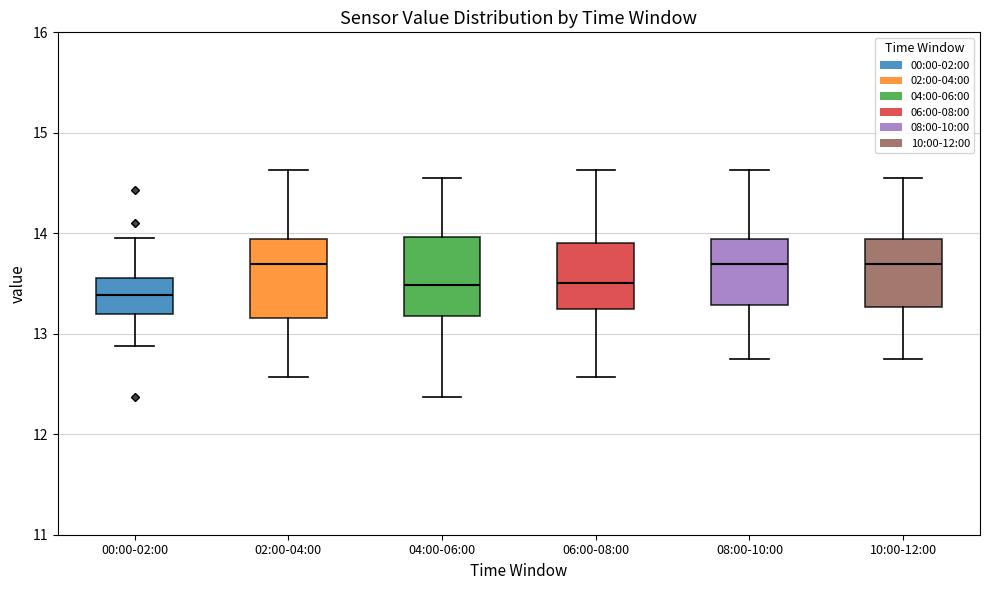

Reading left to right, transcribe this box plot: for each box, give where its median line is, the range the box spans, and where its two whiskers end, as read against the y-axis. The values are not printed on the chart, so give them approximately, as read against the axis.

00:00-02:00: median 13.4, box 13.2 to 13.6, whiskers 12.9 to 14.0
02:00-04:00: median 13.7, box 13.2 to 13.9, whiskers 12.6 to 14.6
04:00-06:00: median 13.5, box 13.2 to 14.0, whiskers 12.4 to 14.6
06:00-08:00: median 13.5, box 13.2 to 13.9, whiskers 12.6 to 14.6
08:00-10:00: median 13.7, box 13.3 to 13.9, whiskers 12.8 to 14.6
10:00-12:00: median 13.7, box 13.3 to 13.9, whiskers 12.8 to 14.6